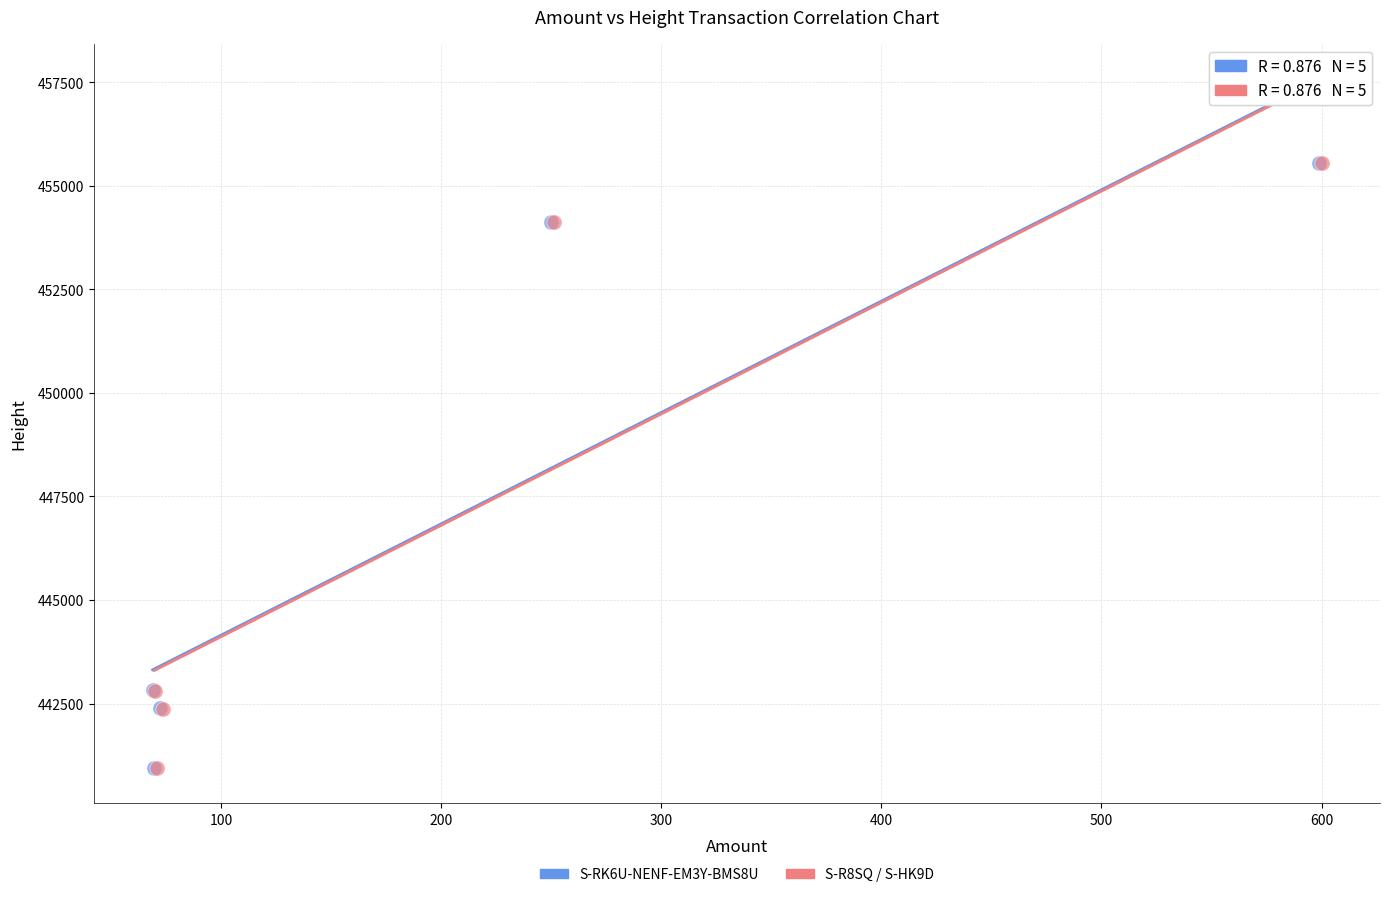

What are all the series names shown in the legend?

S-RK6U-NENF-EM3Y-BMS8U, S-R8SQ / S-HK9D